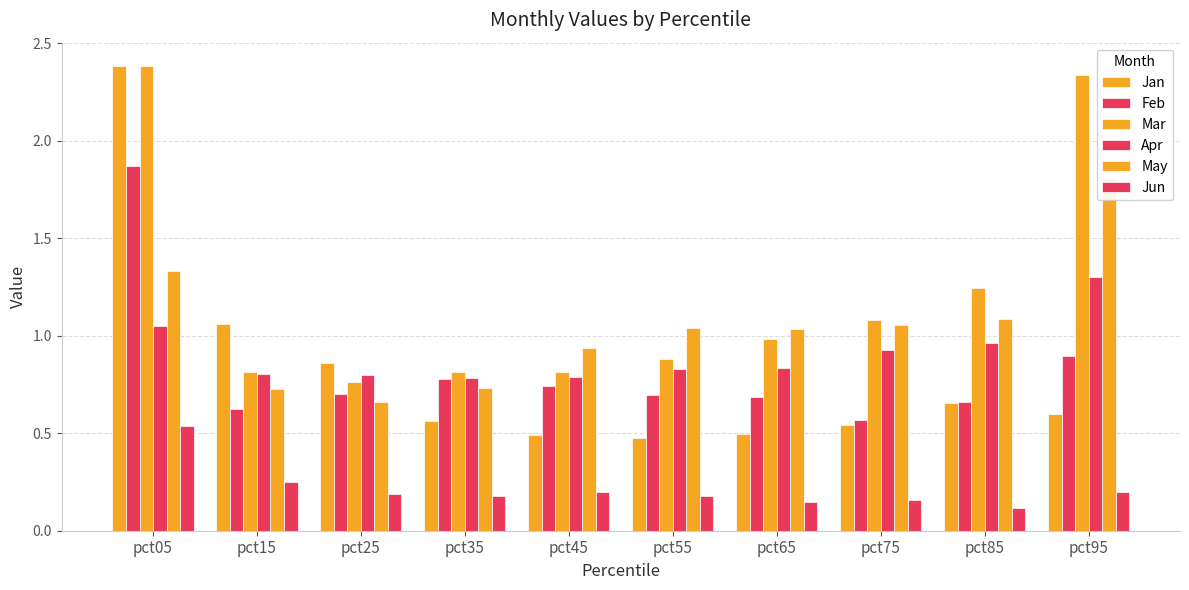

What is the difference between the Feb values at pct85 and pct95?

0.2